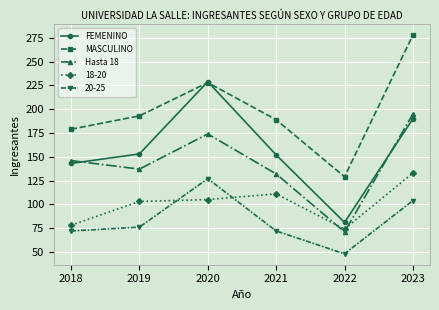

Count the number of data series in this chart.

5